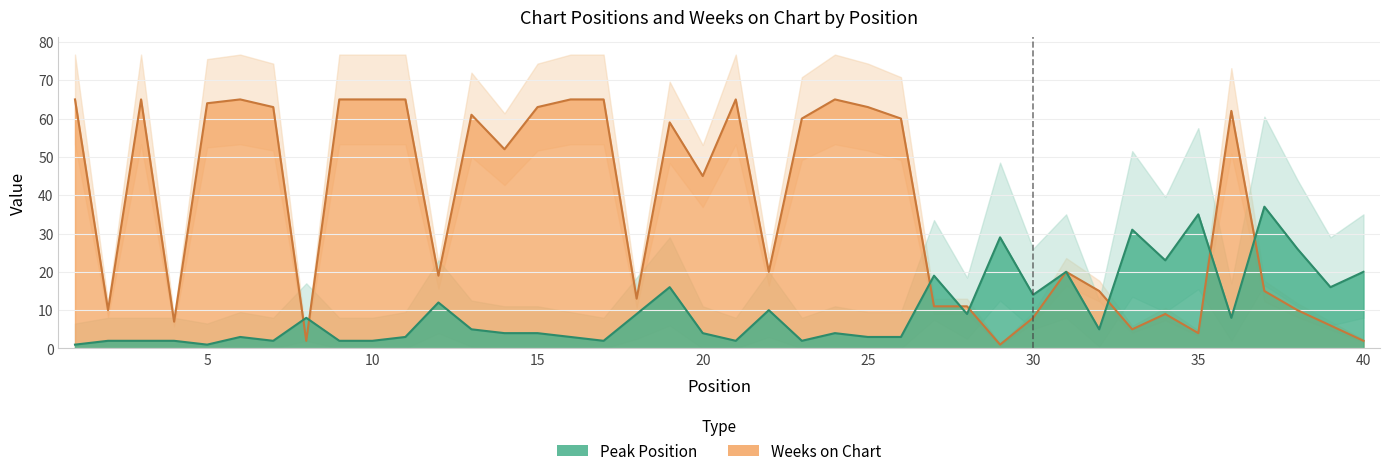

What is the average value of the Peak Position series?

10